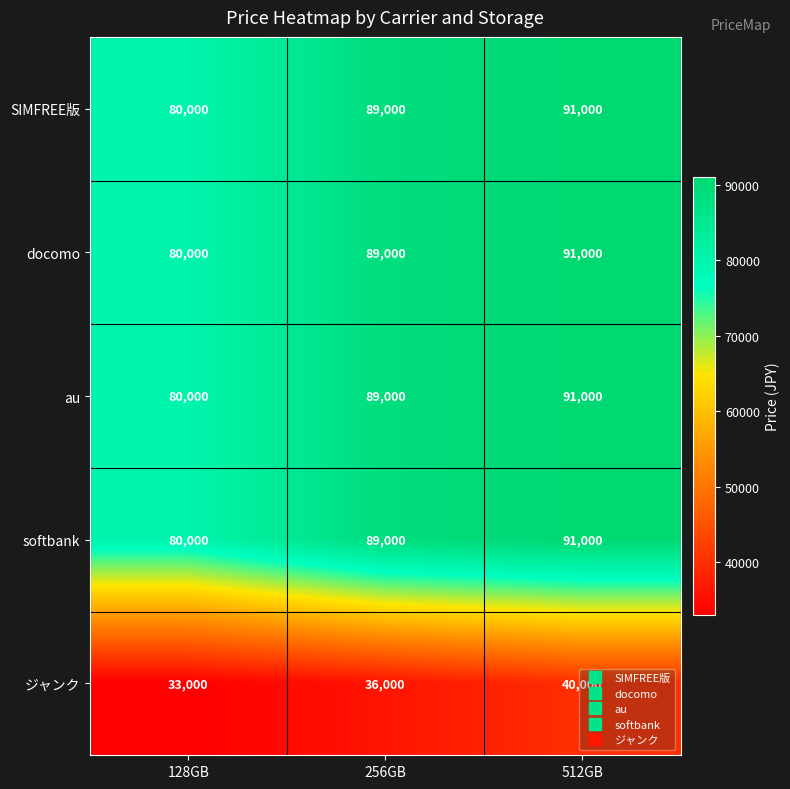

Rank the categories by softbank value from highest to lowest.

512GB, 256GB, 128GB